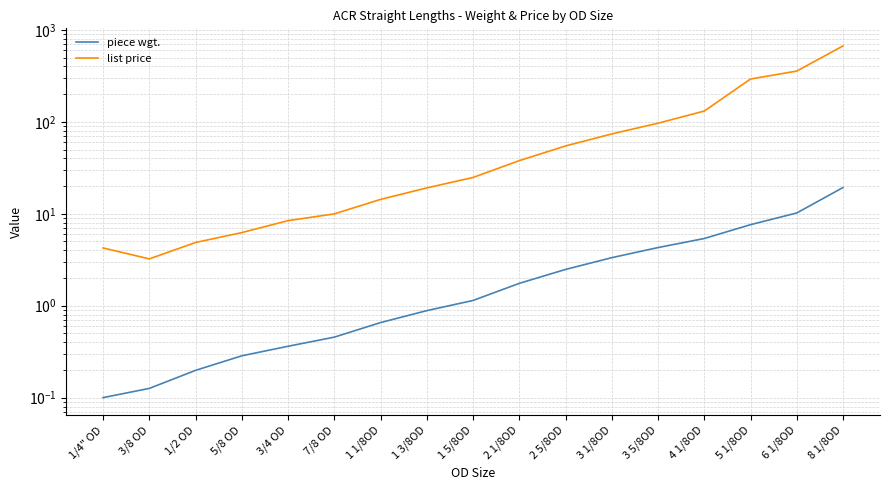

How many values in the list price series are below 24?

8